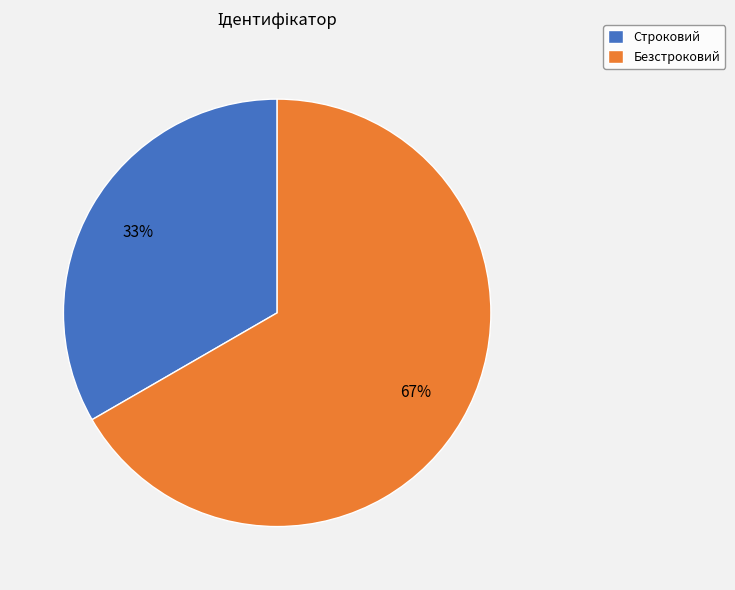

Approximately how many times larger is the value at Строковий compared to Безстроковий?

0.5